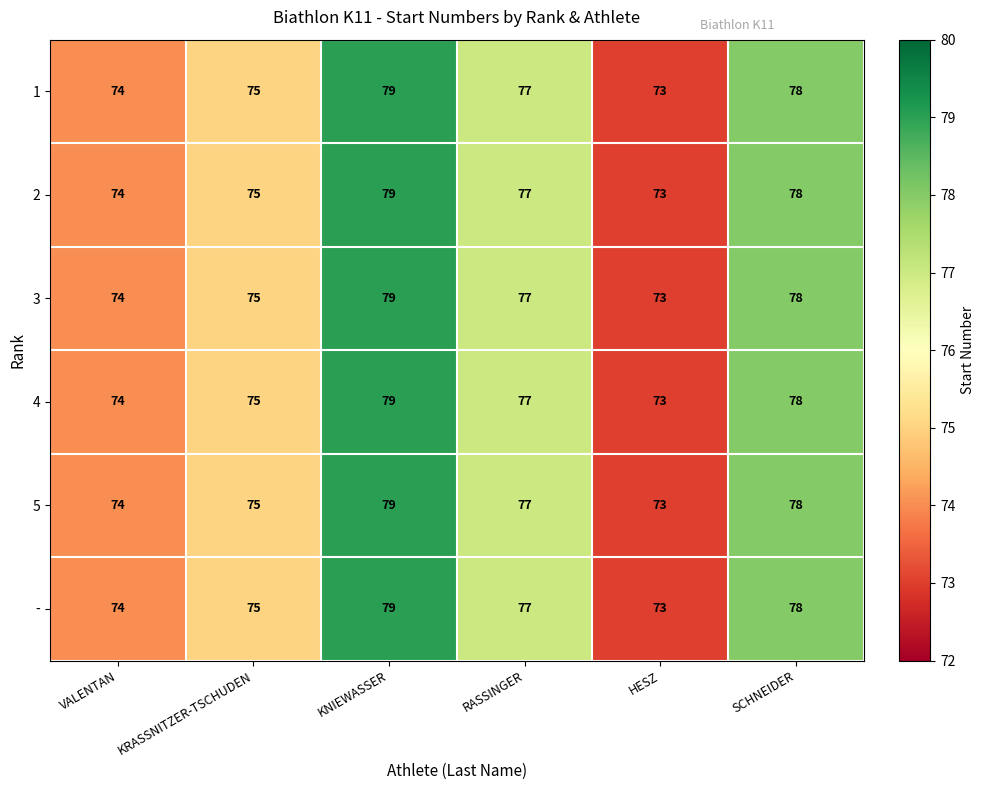

Is the value of 3 at RASSINGER greater than the value of 1 at KRASSNITZER-TSCHUDEN?

Yes